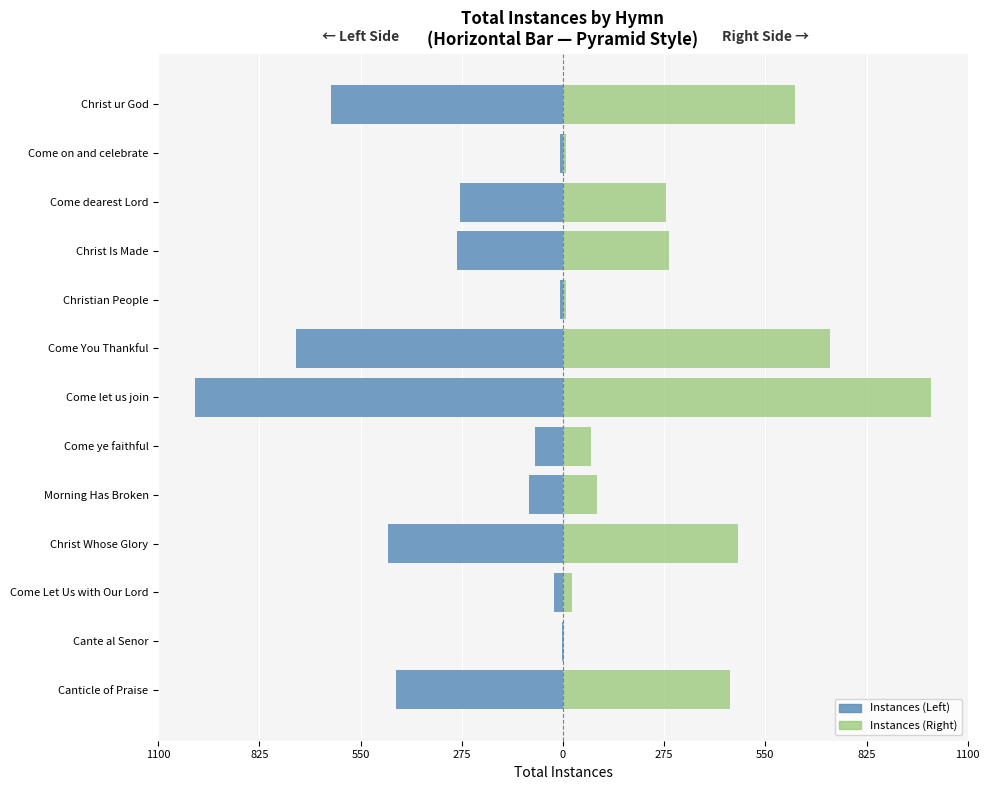

What is the difference between the second highest and minimum values in the Instances (Right) series?

722